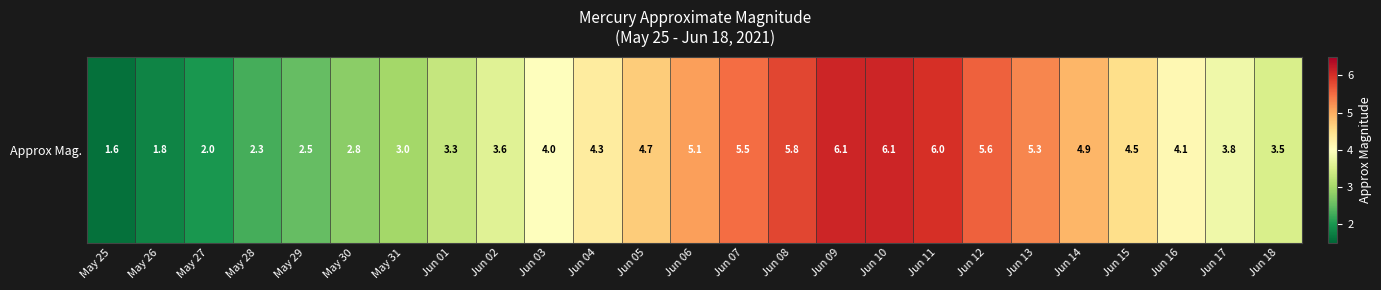

What is the ratio of the value at May 27 to the value at Jun 09?

0.3